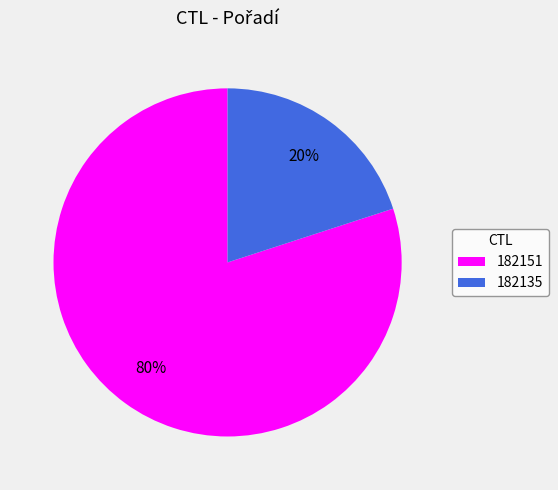

Is it true that 182135 is 30% of the pie?

False